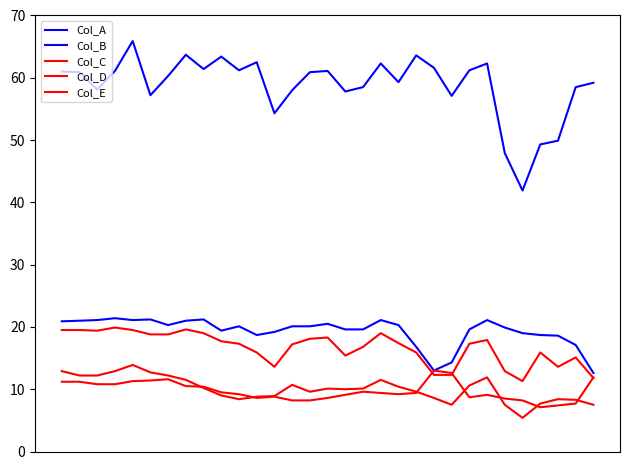

At which category does Col_C reach its first local peak?

4